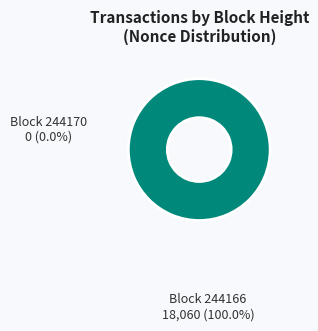

To the nearest percent, what is the combined percentage of 244166 and 244170?

100%